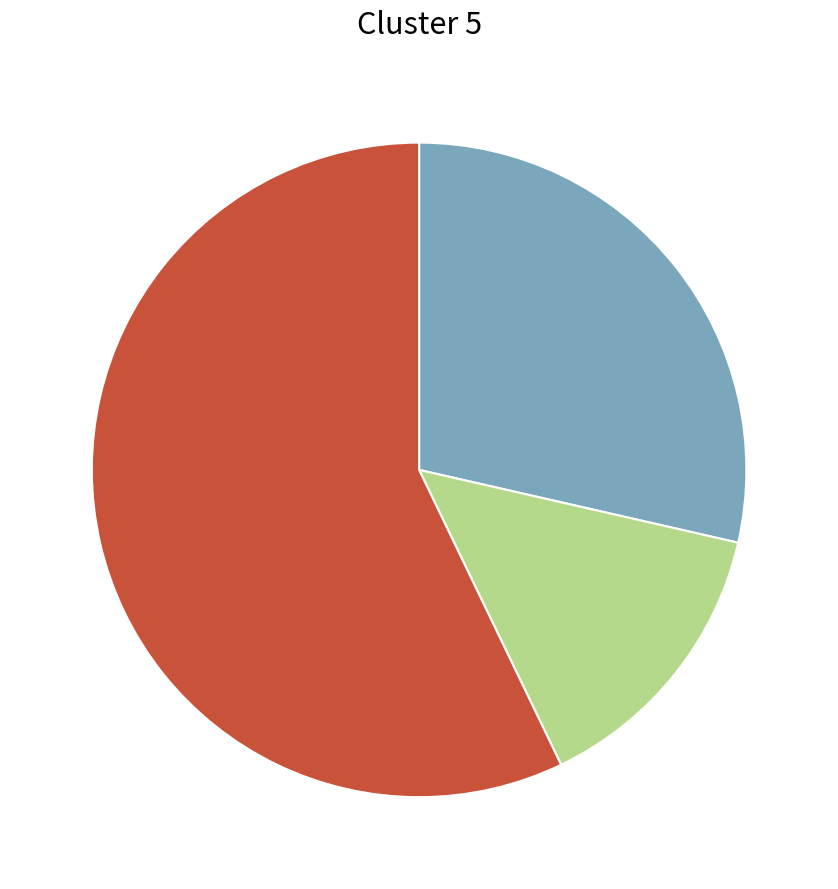

Does any single category account for the majority?

Yes